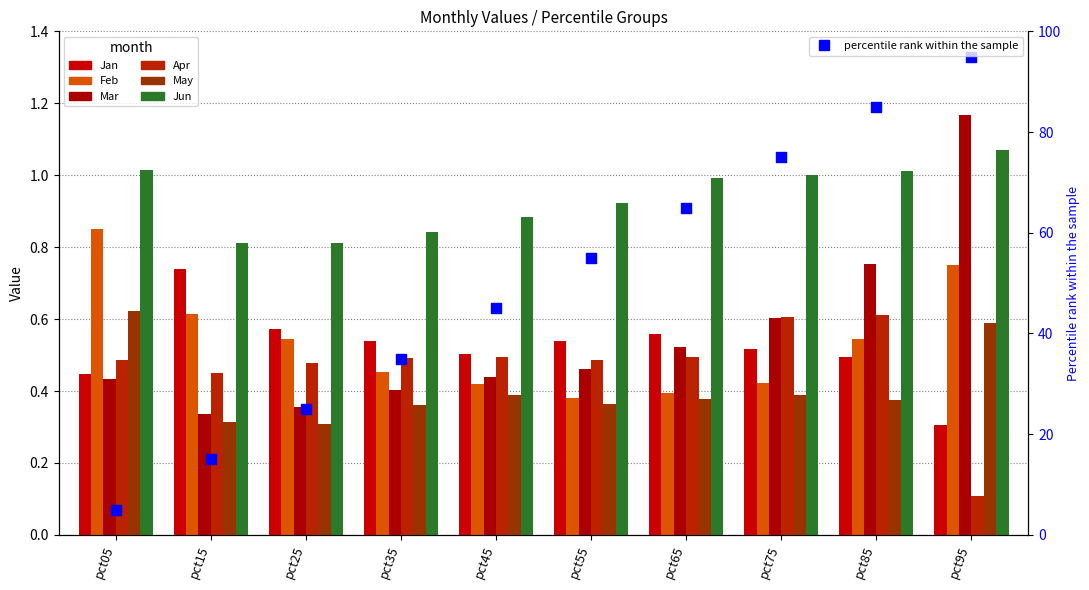

What are all the series names shown in the legend?

Jan, Feb, Mar, Apr, May, Jun